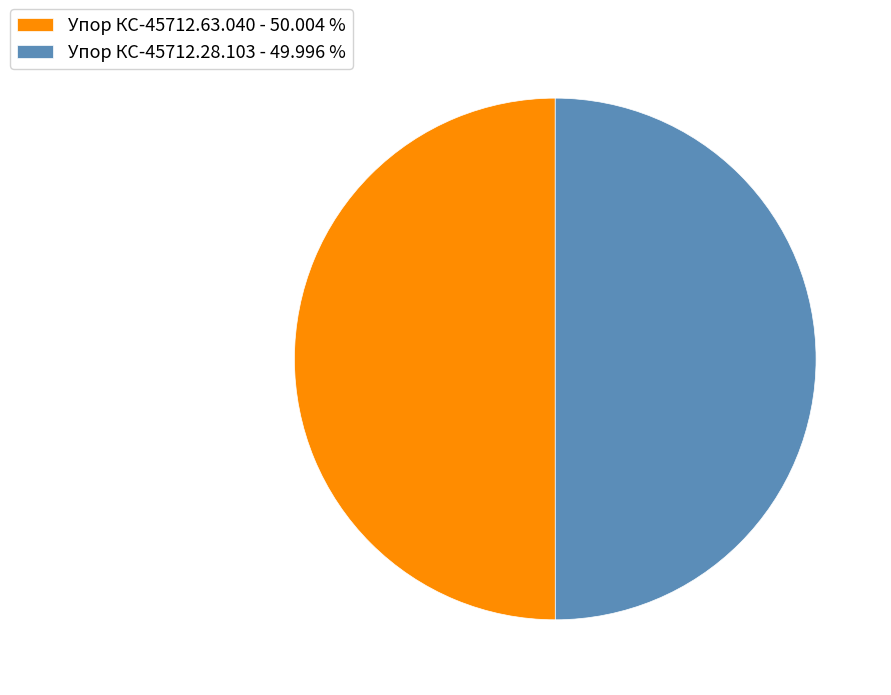

The Упор КС-45712.28.103 slice represents 50% of the pie. True or false?

True